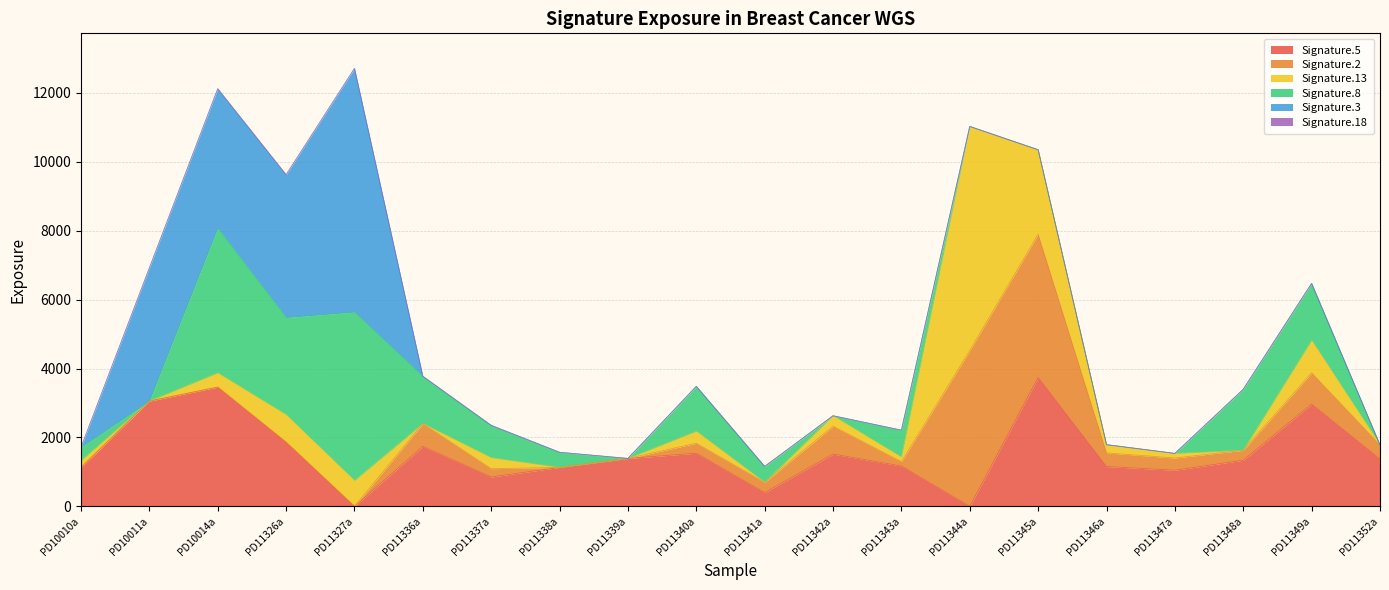

Rank the series by their maximum value, from lowest to highest.

Signature.18, Signature.5, Signature.2, Signature.8, Signature.13, Signature.3